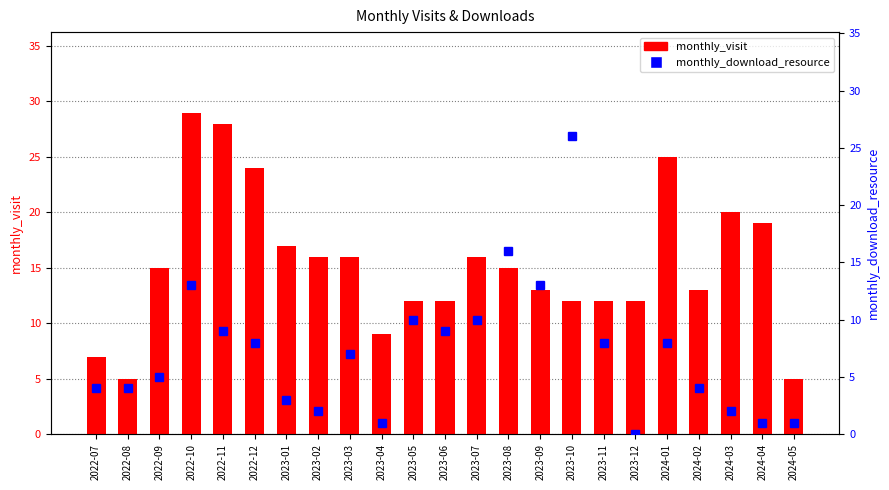

Where does the monthly_visit series first go above 15?

2022-10